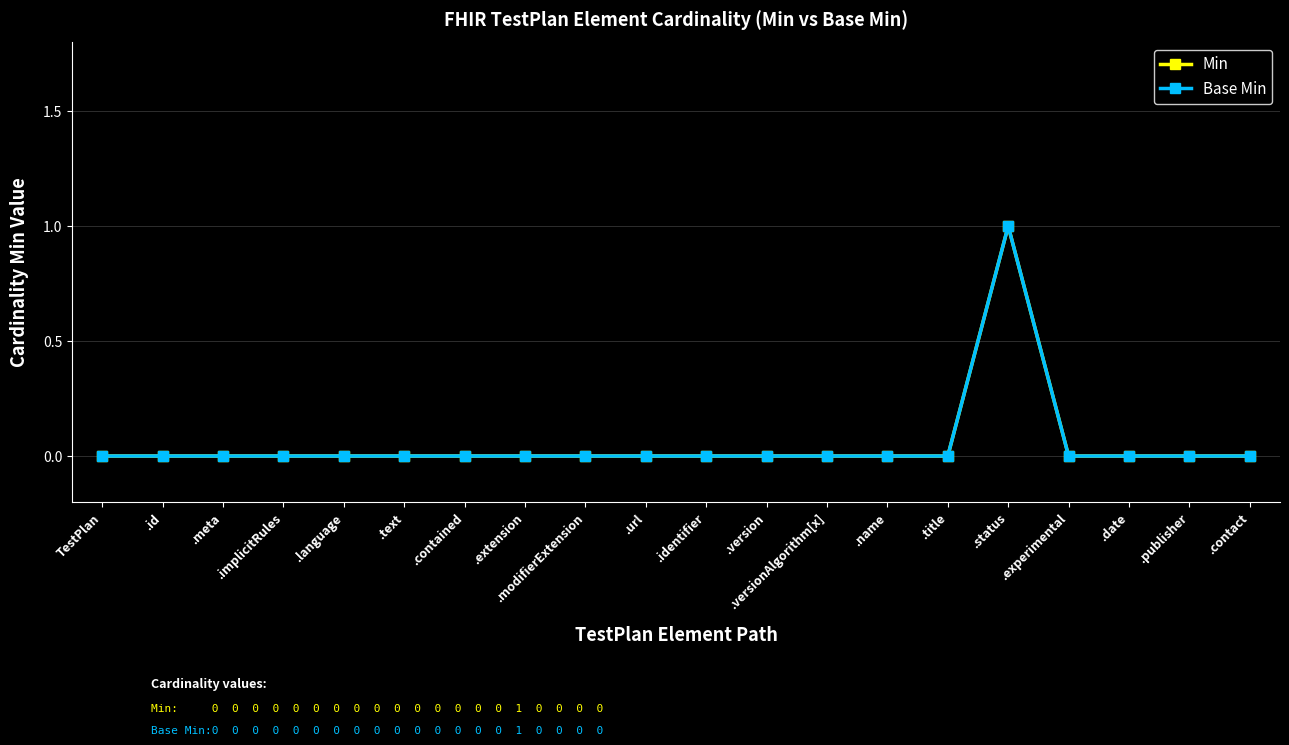

Does the chart have visible grid lines?

Yes